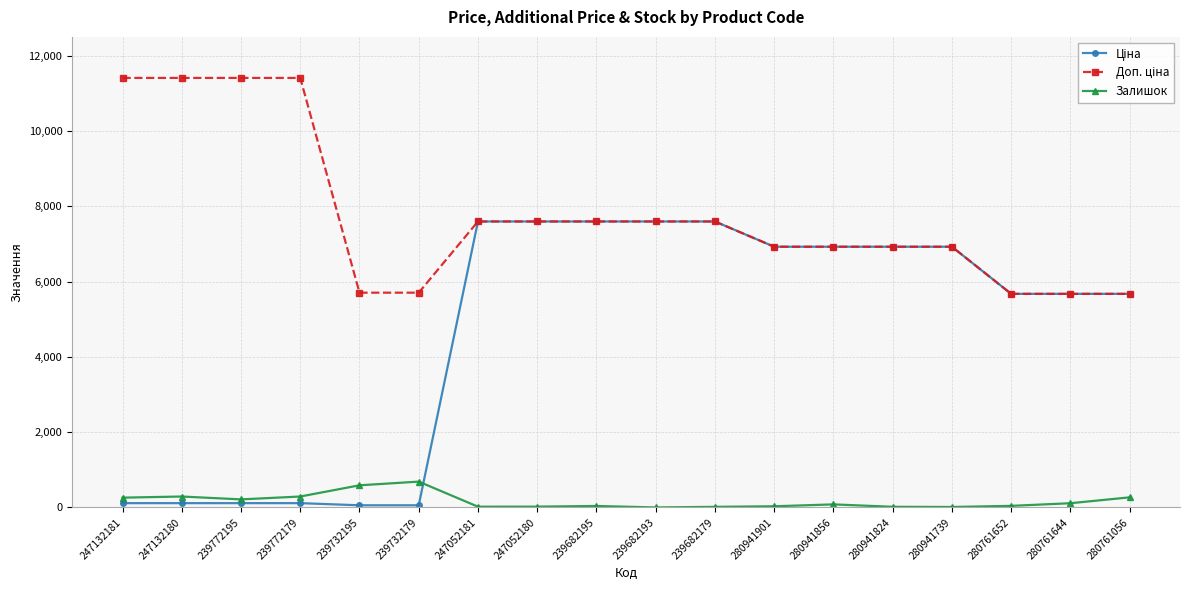

What is the difference between the highest and lowest values at 247132180?

11295.9